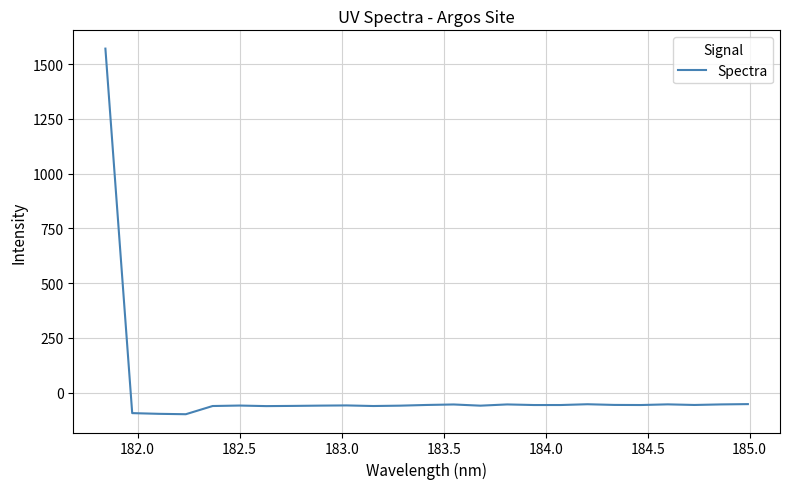

What is the difference between the maximum and minimum values?

1669.0